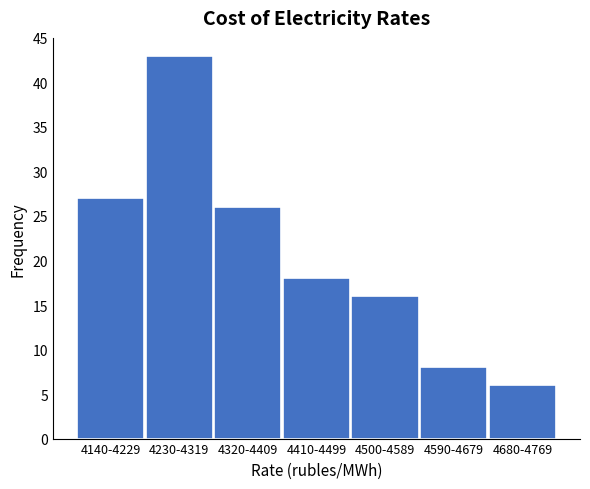

Reading right to left, what are all the values shown in this chart?

6	8	16	18	26	43	27